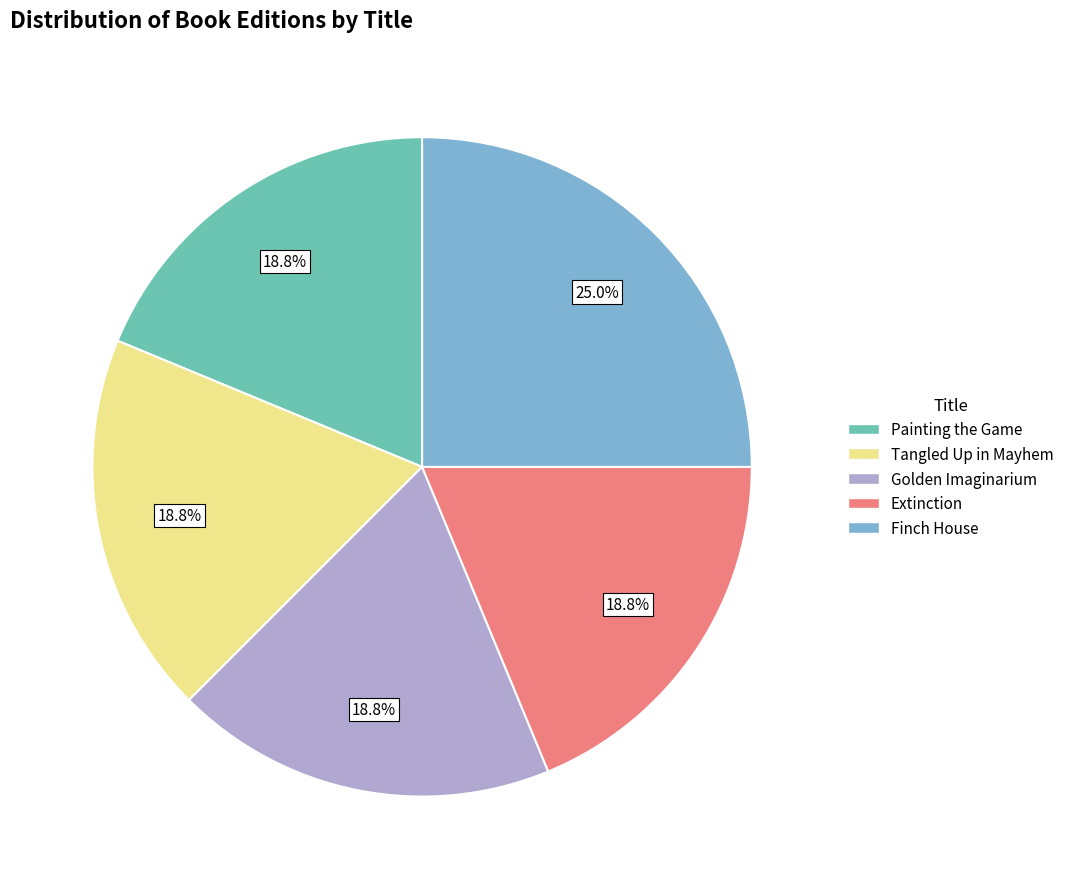

Combined, what portion of the pie is Extinction and Golden Imaginarium?

37.5%